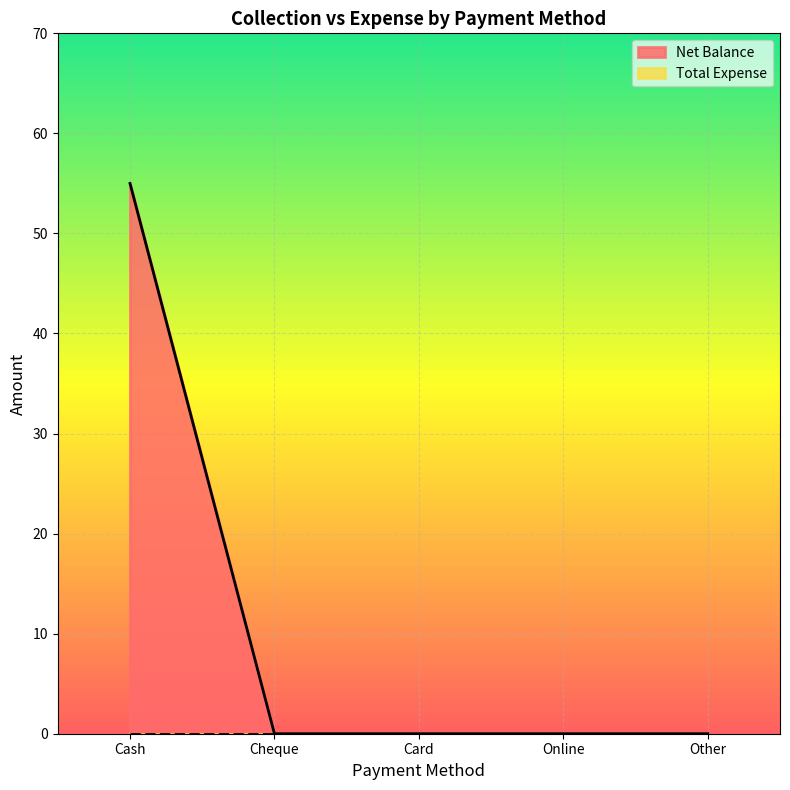

What is the label of the 5th point from the left?

Other